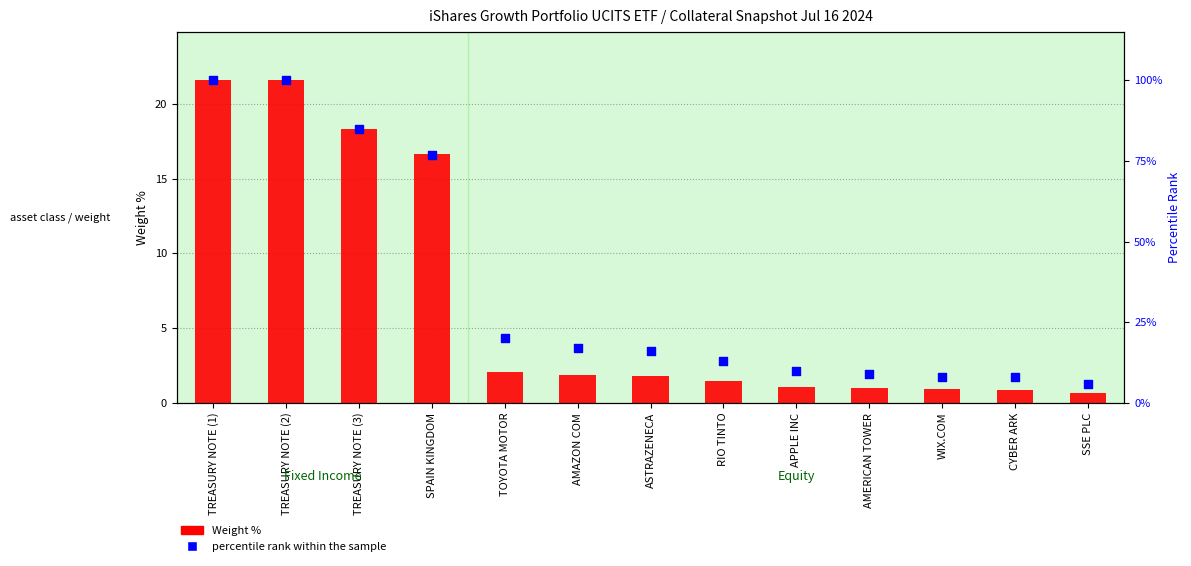

Is the value of Weight % at TREASURY NOTE (2) greater than the value of percentile rank within the sample at ASTRAZENECA?

Yes